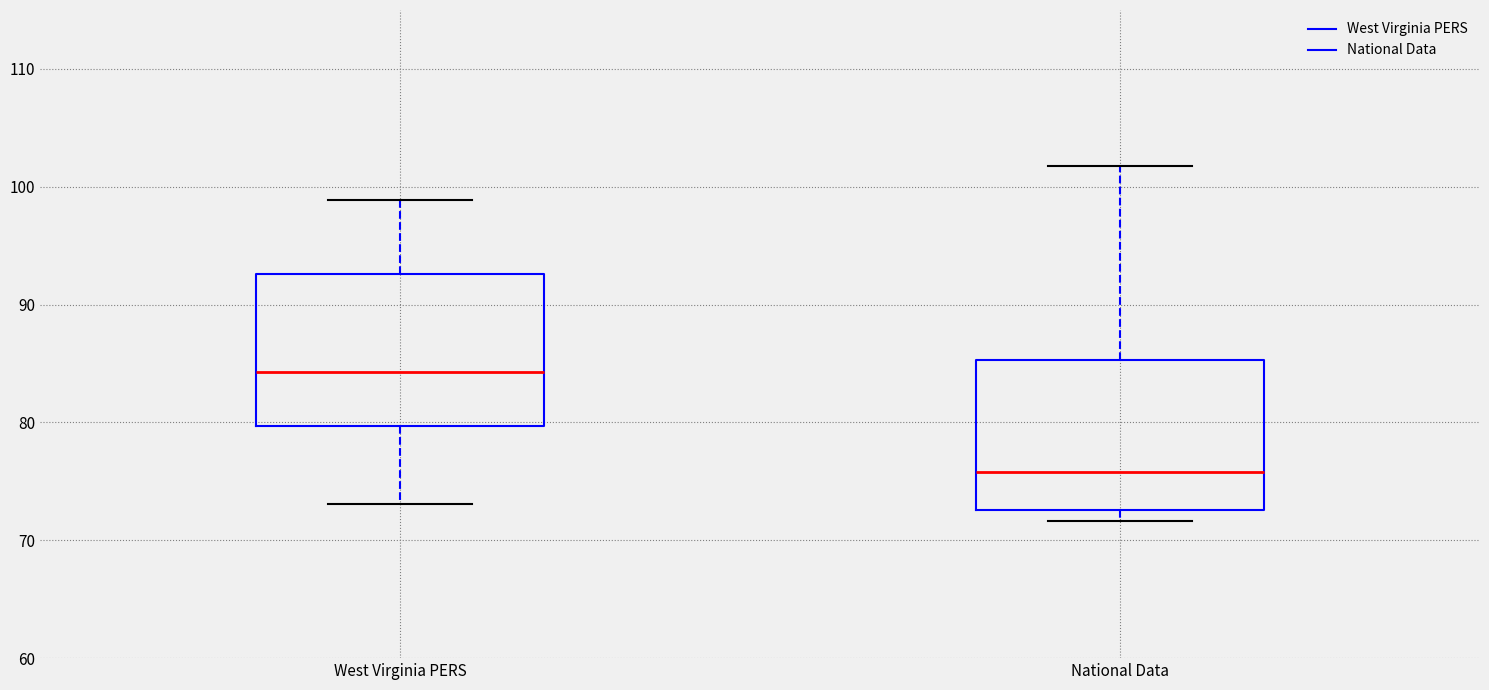

Reading left to right, transcribe this box plot: for each box, give where its median line is, the range the box spans, and where its two whiskers end, as read against the y-axis. The values are not printed on the chart, so give them approximately, as read against the axis.

West Virginia PERS: median 84, box 80 to 93, whiskers 73 to 99
National Data: median 76, box 73 to 85, whiskers 72 to 102